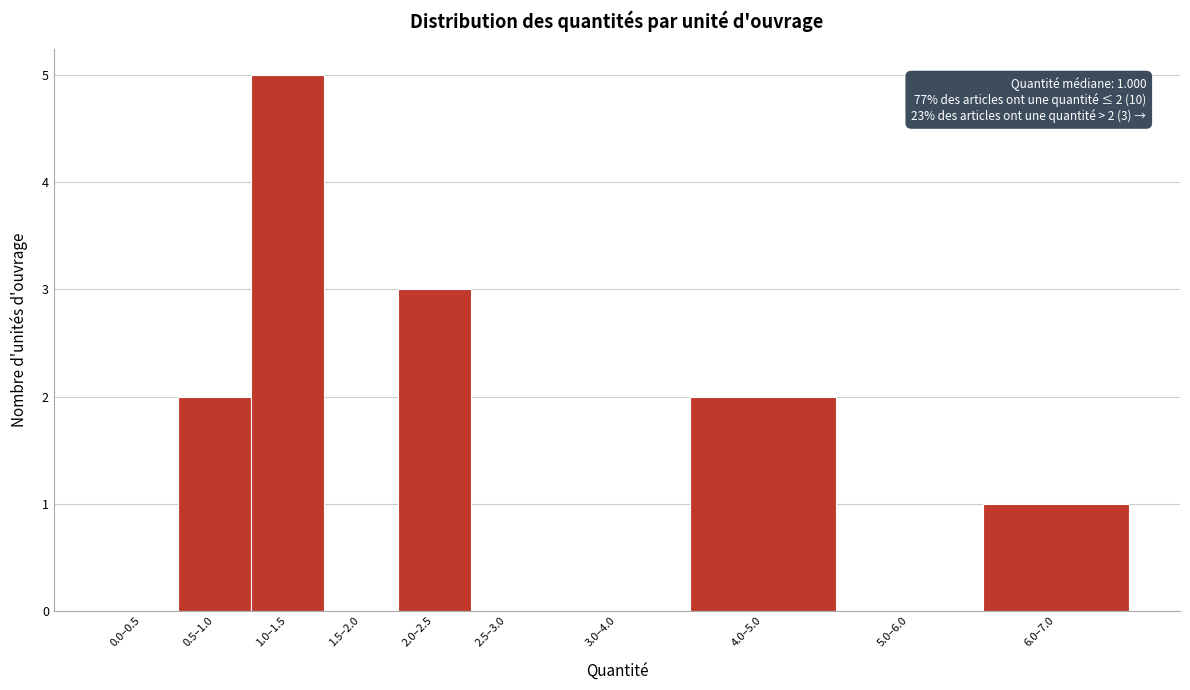

Reading right to left, what are all the values shown in this chart?

6.0–7.0=1	5.0–6.0=0	4.0–5.0=2	3.0–4.0=0	2.5–3.0=0	2.0–2.5=3	1.5–2.0=0	1.0–1.5=5	0.5–1.0=2	0.0–0.5=0